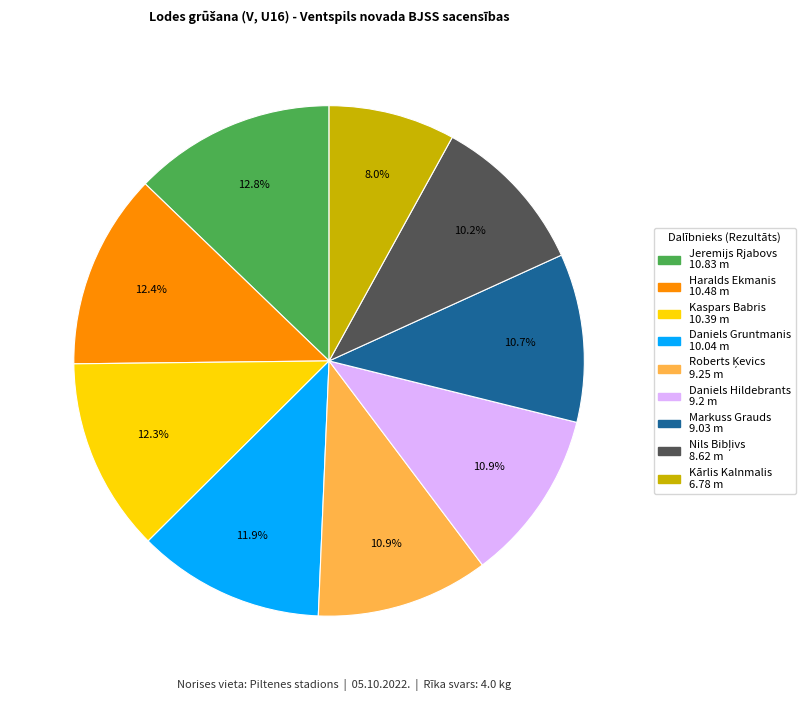

What percentage is the Haralds Ekmanis slice, to the nearest percent?

12%